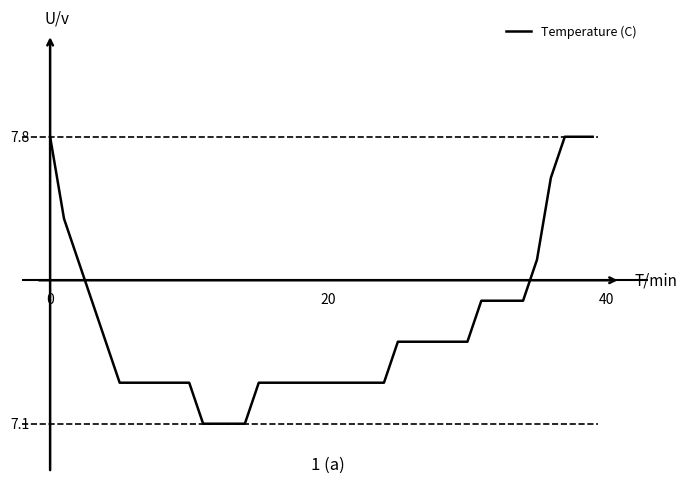

Is this an area chart (filled region under the line)?

No